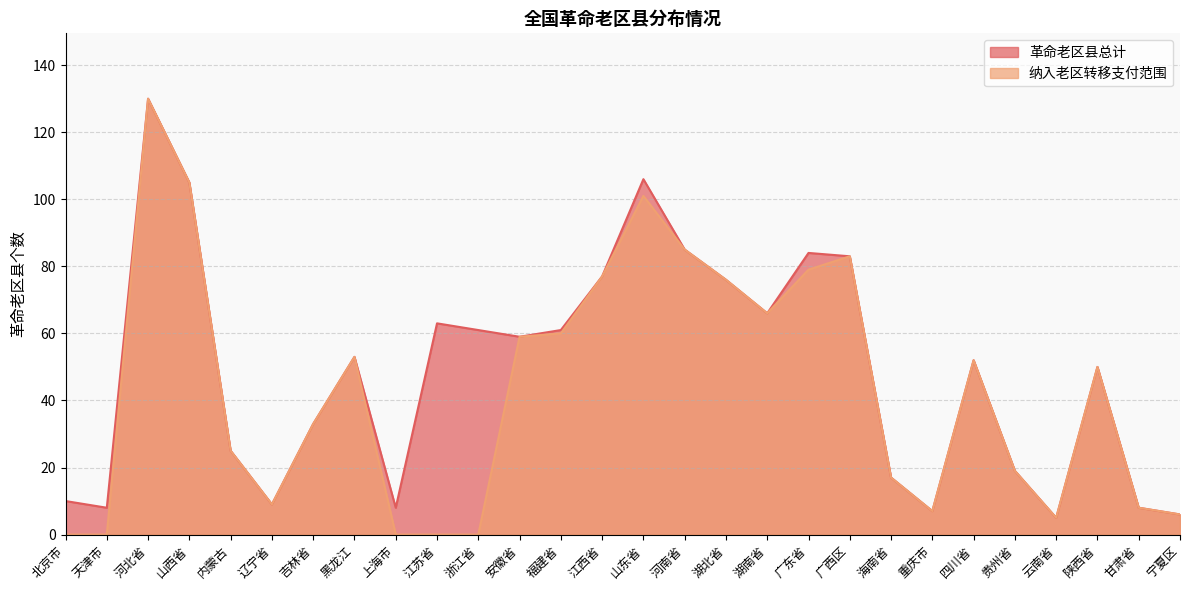

True or false: 革命老区县总计 and 纳入老区转移支付范围 intersect in this chart.

False